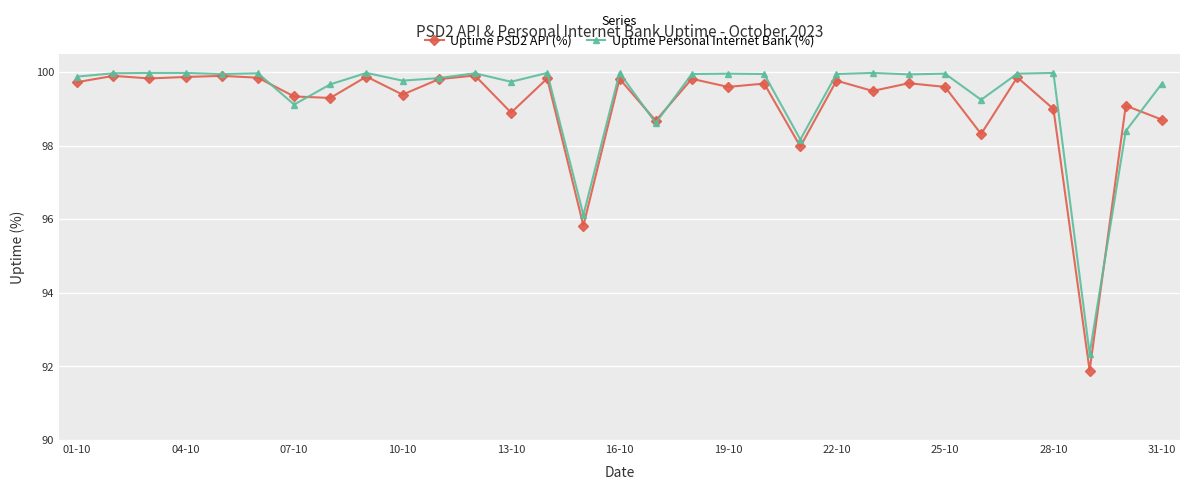

What is the value of the Uptime PSD2 API (%) point at the 5th from the left?

99.9